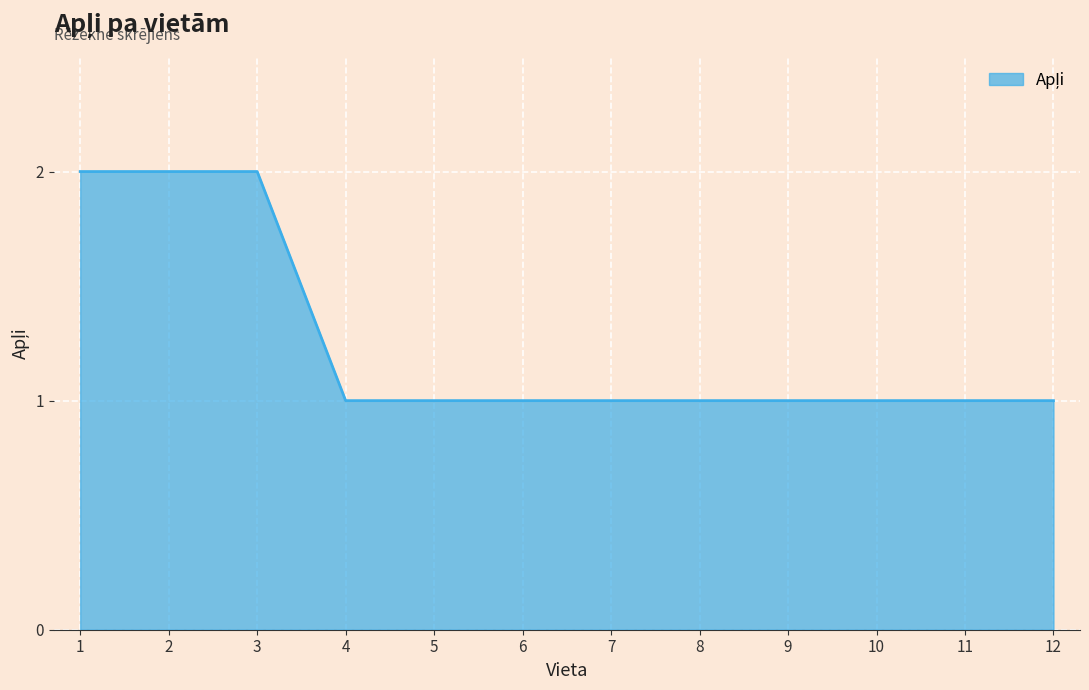

Reading right to left, transcribe all the data shown in this chart.

1	1	1	1	1	1	1	1	1	2	2	2